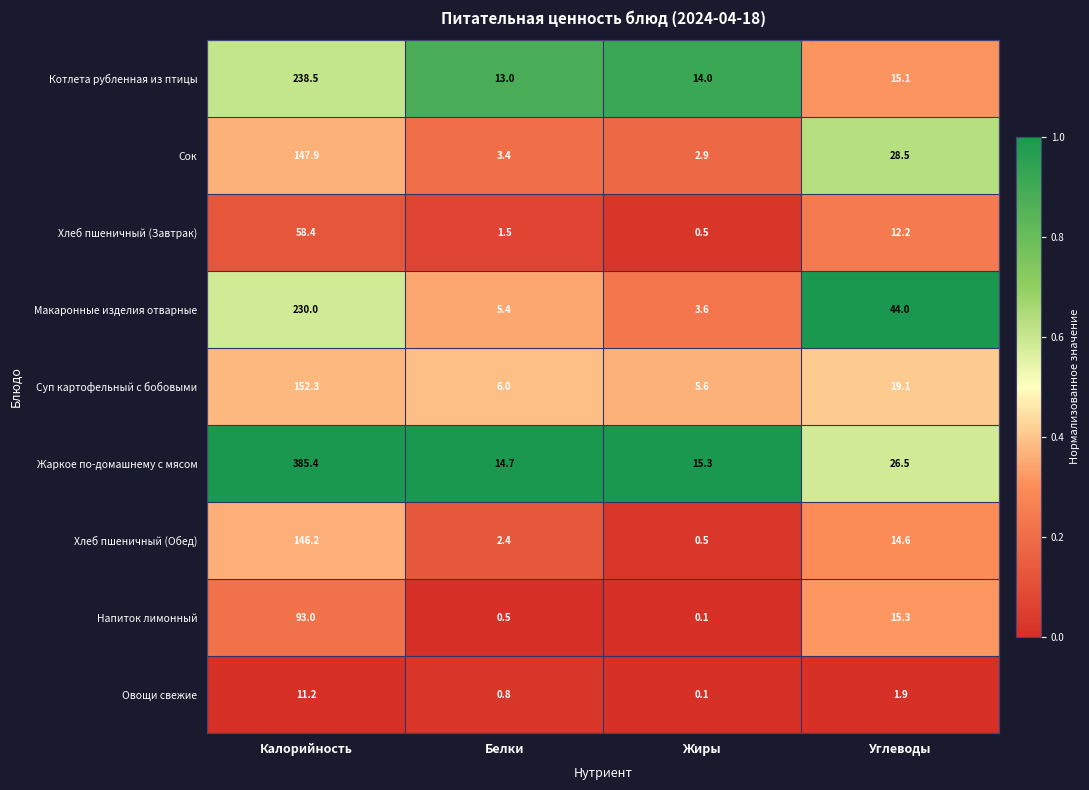

At Белки, list the series in order from largest to smallest.

Жаркое по-домашнему с мясом, Котлета рубленная из птицы, Суп картофельный с бобовыми, Макаронные изделия отварные, Сок, Хлеб пшеничный (Обед), Хлеб пшеничный (Завтрак), Овощи свежие, Напиток лимонный